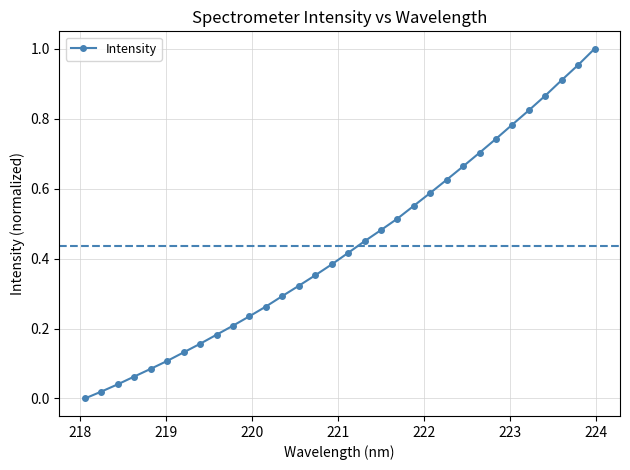

True or false: the data has more than 2 interior local peaks.

False